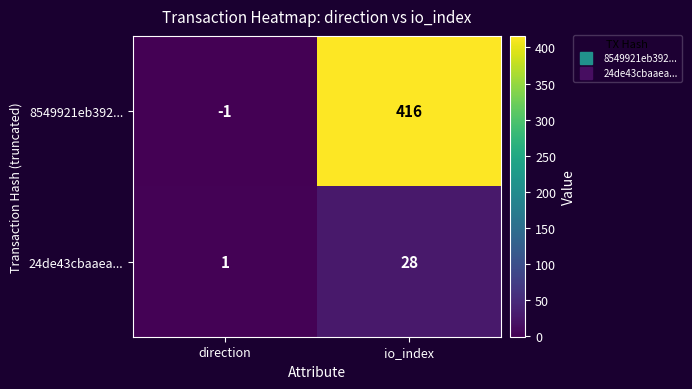

What is the total value across all series at io_index?

444